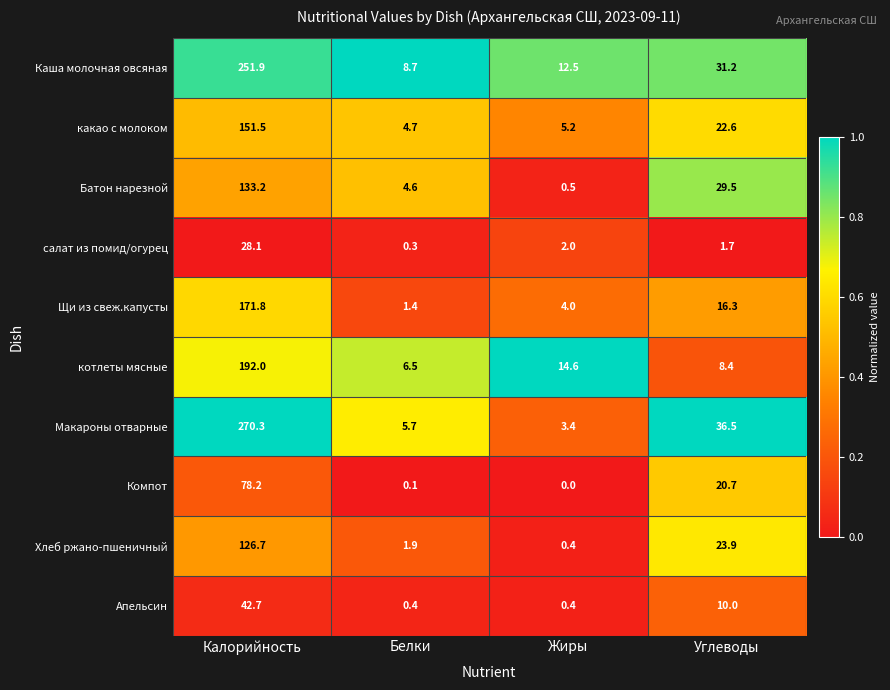

Which category has the highest value across all series?

Калорийность